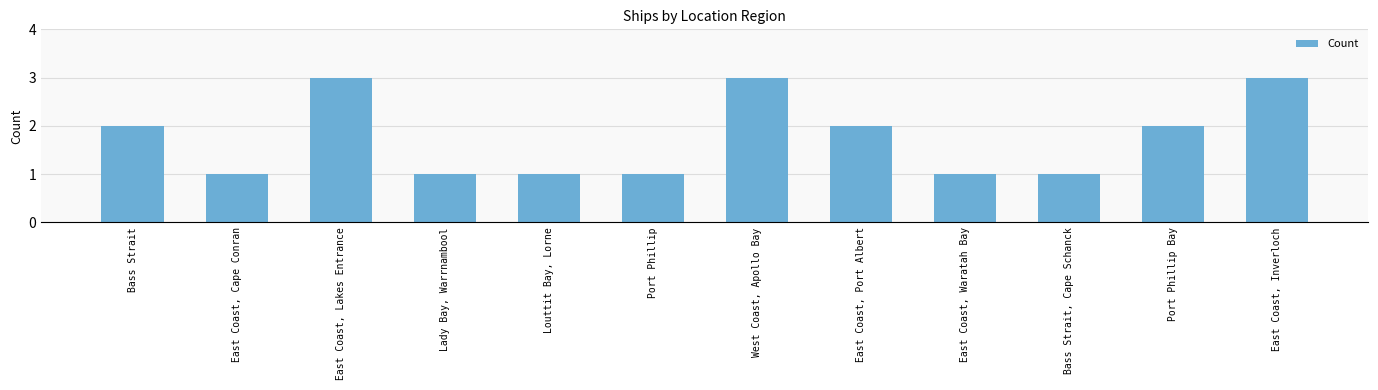

How many categories are shown in the chart?

12